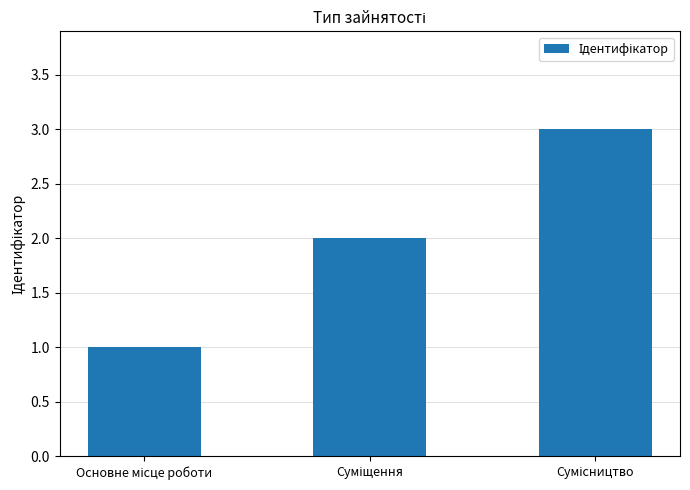

What is the maximum value shown in the chart?

3